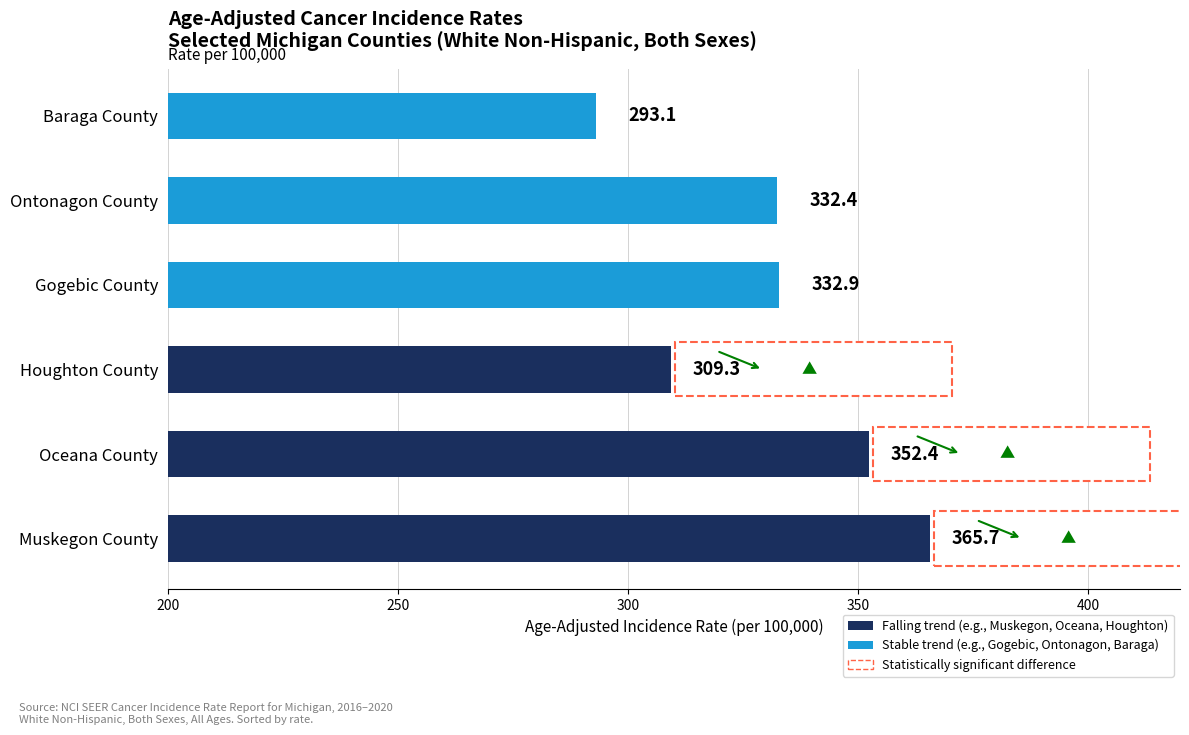

What is the minimum value shown in the chart?

293.1